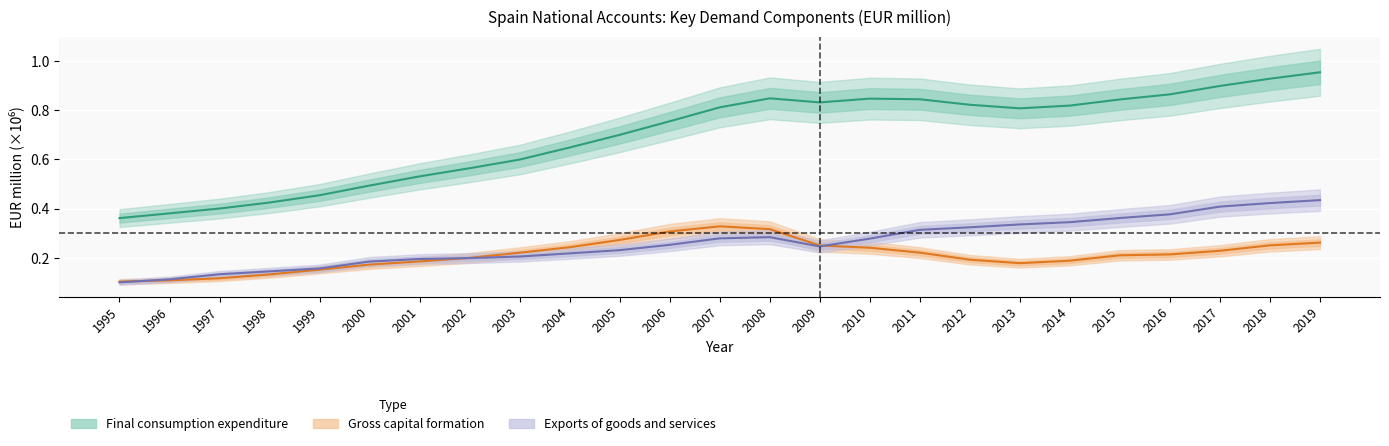

What is the average value of the Exports of goods and services series?

0.3